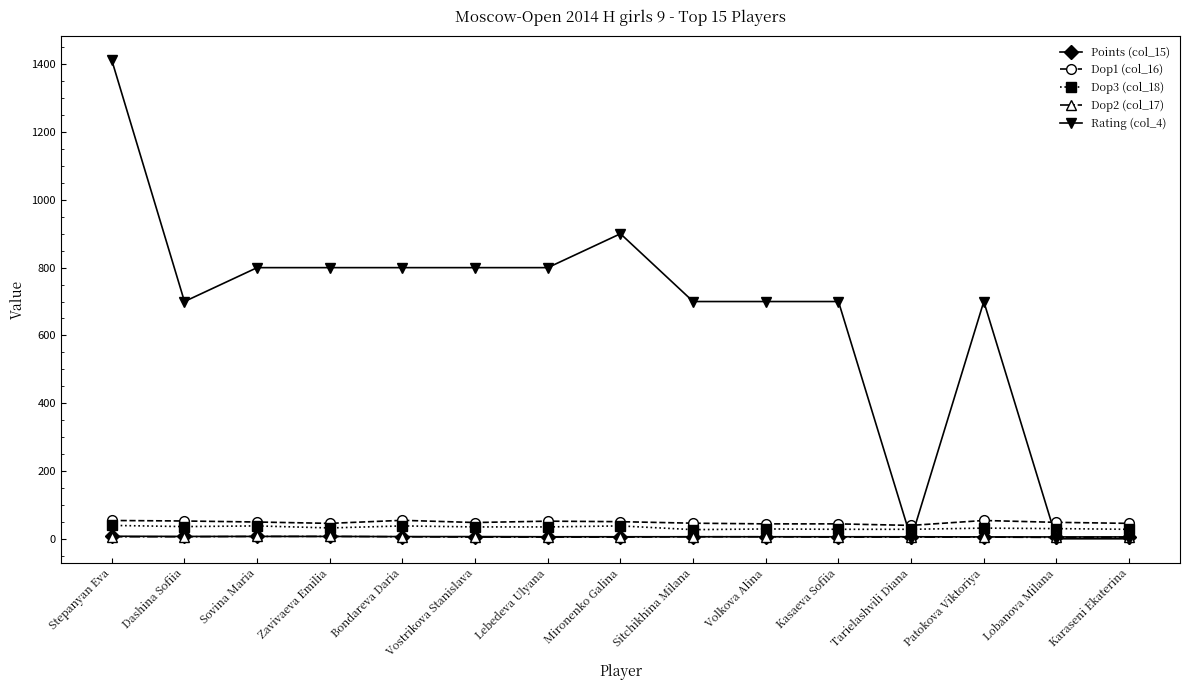

How many times do Rating (col_4) and Dop1 (col_16) cross each other?

3